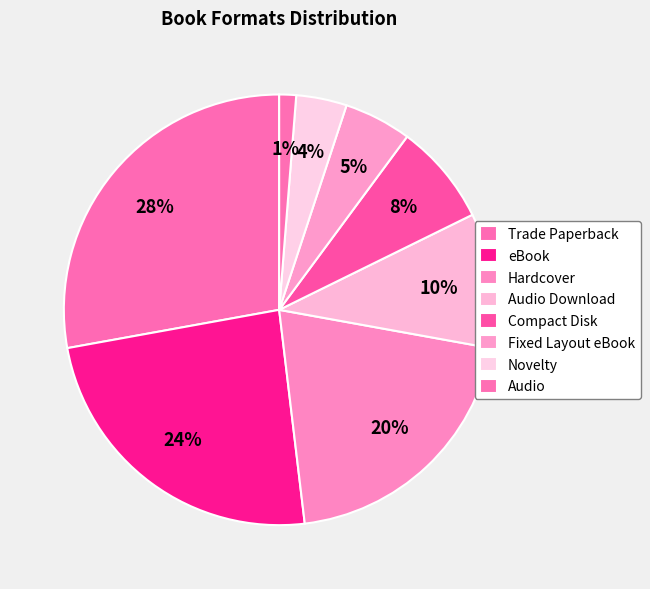

Count the number of slices in the pie.

8